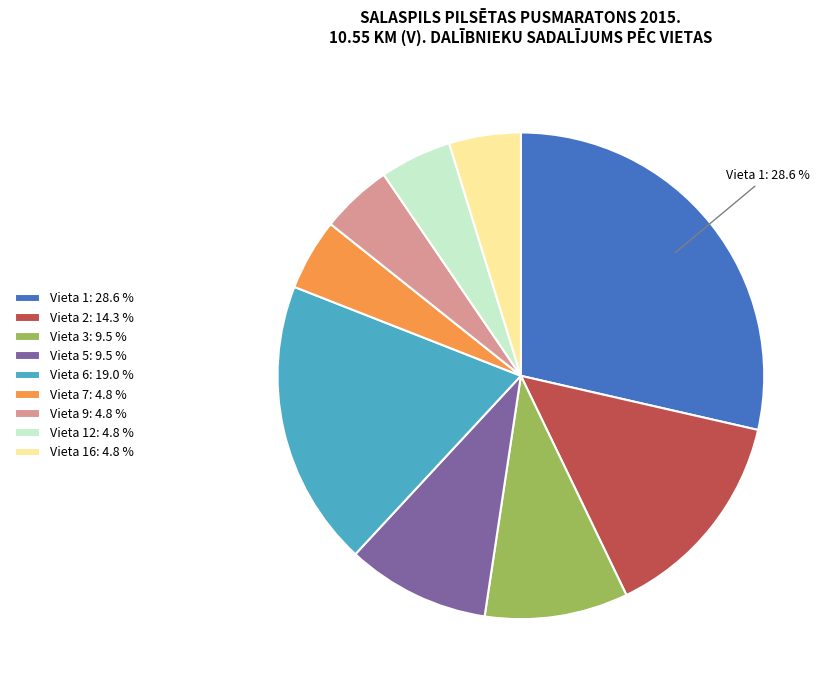

Combined, do Vieta 1: 28.6 % and Vieta 5: 9.5 % account for over 50%?

No